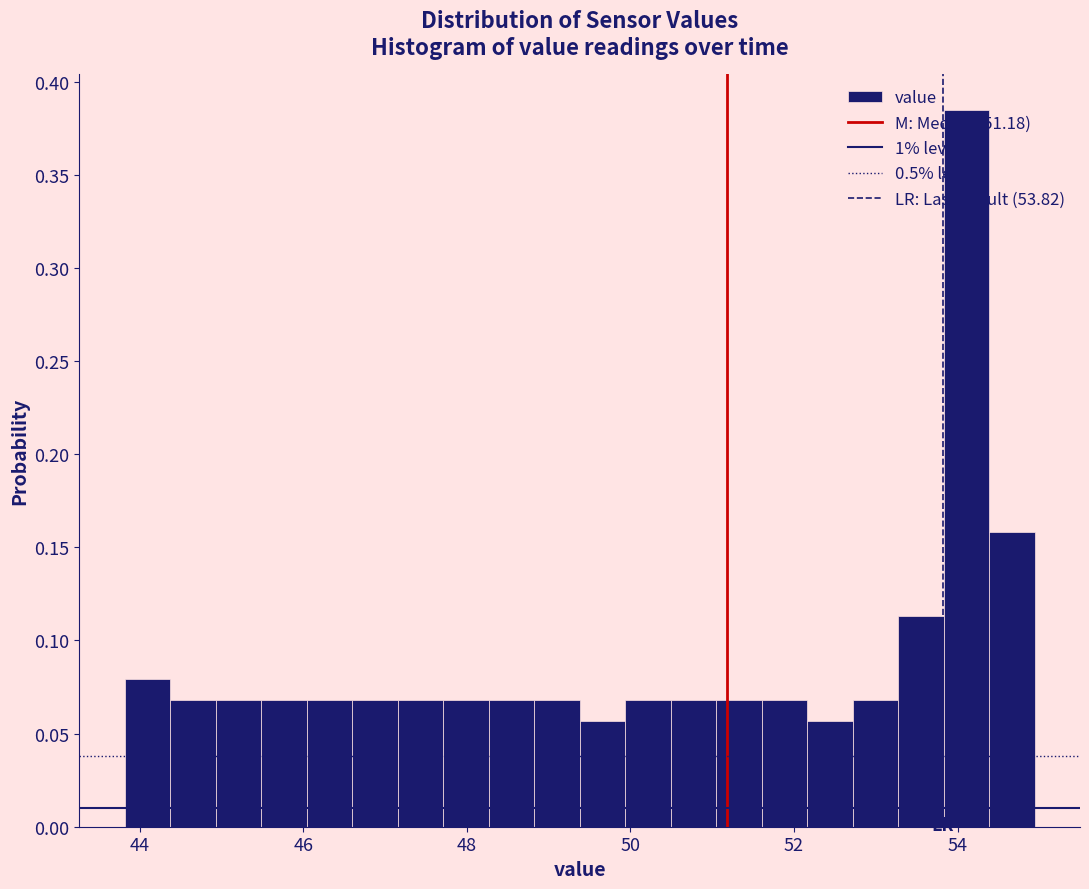

Read against the x-axis, roughly where is the centre of the tallest bar?

54.2